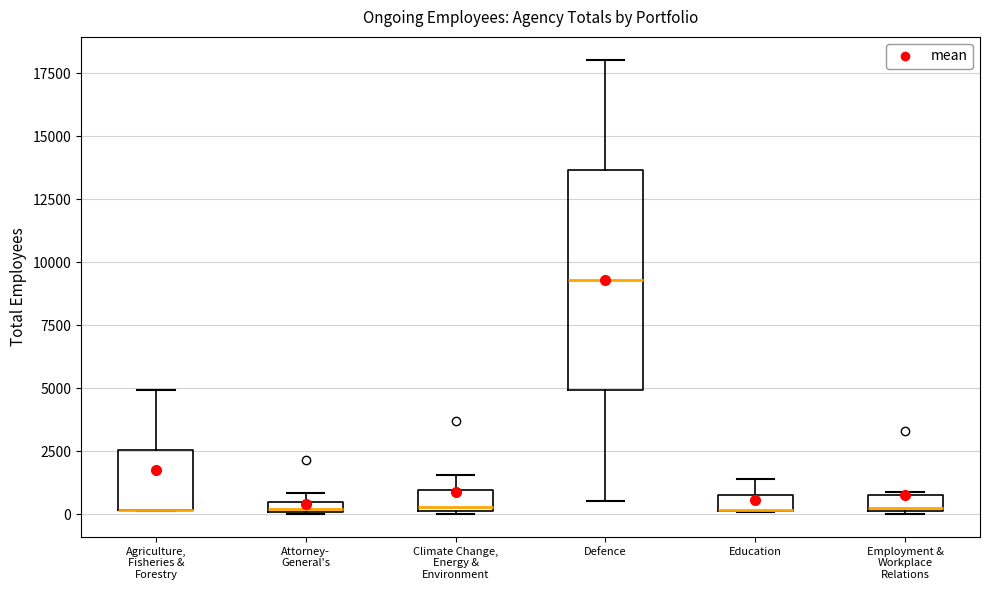

Where is the lower edge of the box for Attorney- General's on the y-axis? The values are not printed on the chart, so give them approximately, as read against the axis.

0